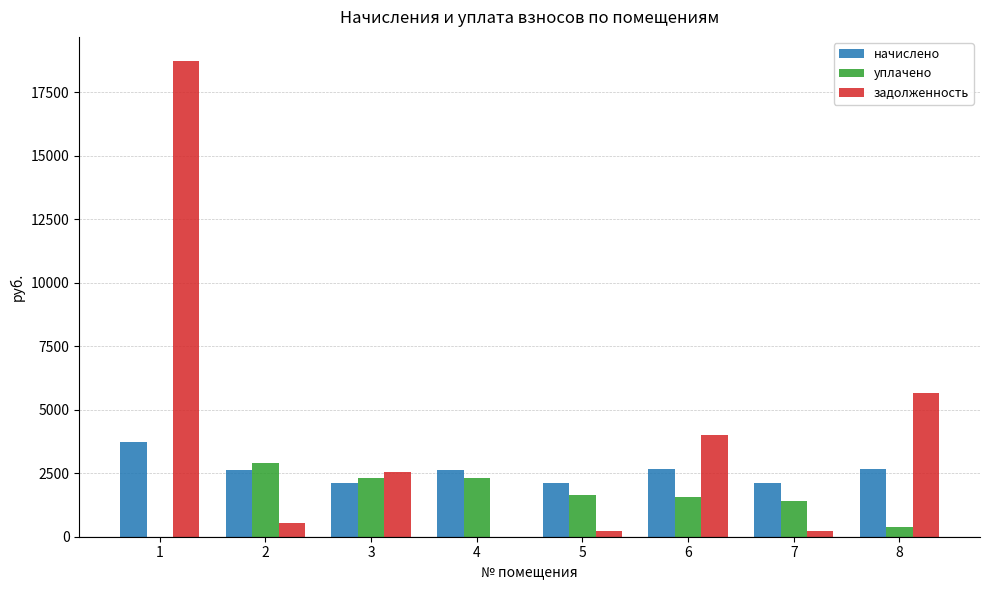

The задолженность series shows 30413.8 at 1. True or false?

False